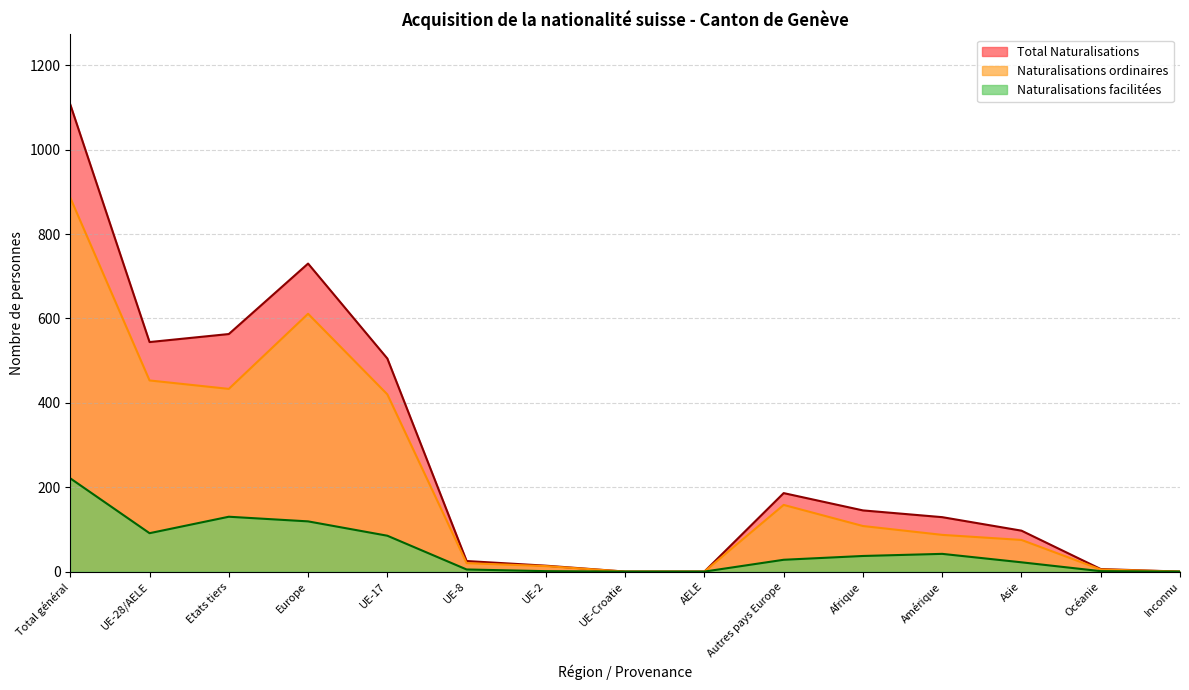

Rank the series at Afrique from highest to lowest value.

Total Naturalisations, Naturalisations ordinaires, Naturalisations facilitées